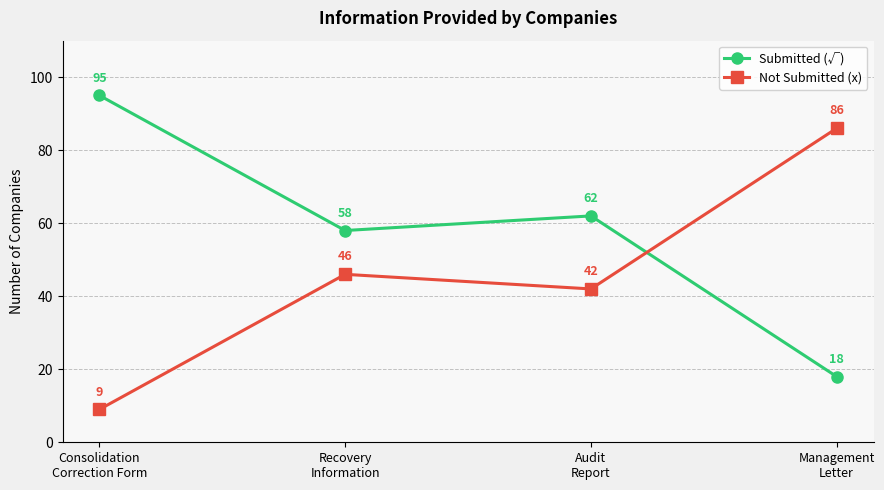

What is the greatest value displayed?

95